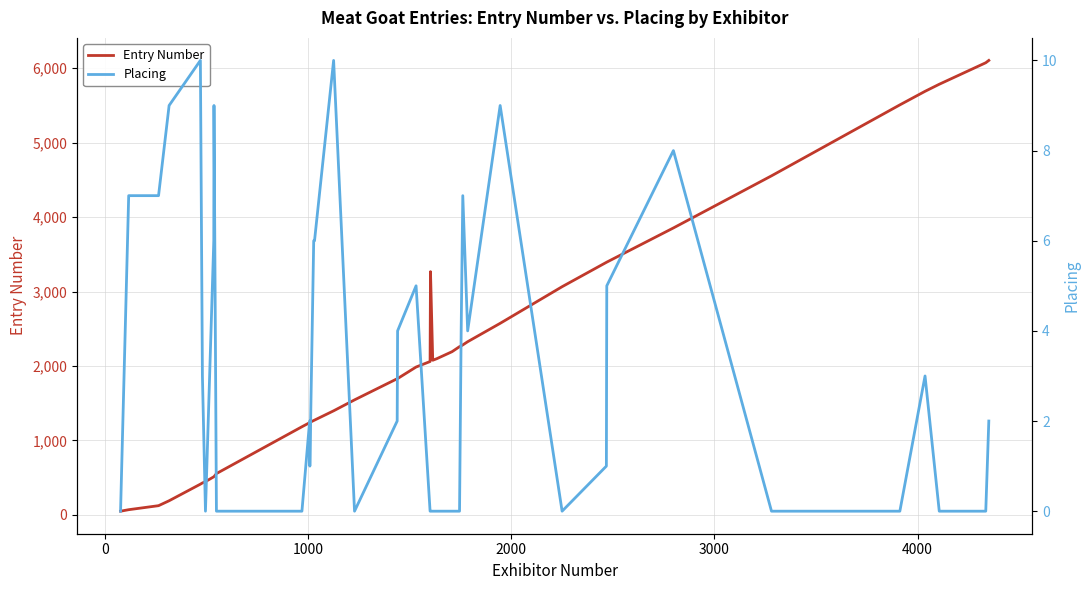

What is the maximum value for Entry Number?

6104